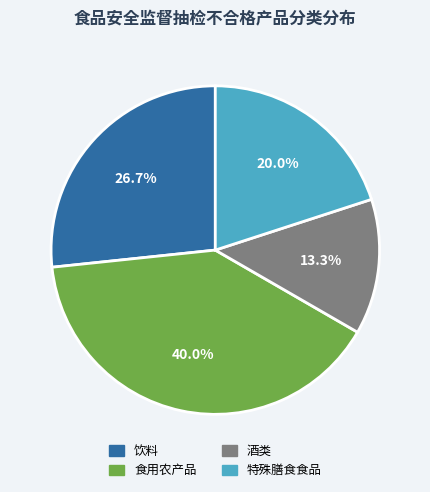

True or false: 特殊膳食食品 accounts for 6% of the total.

False